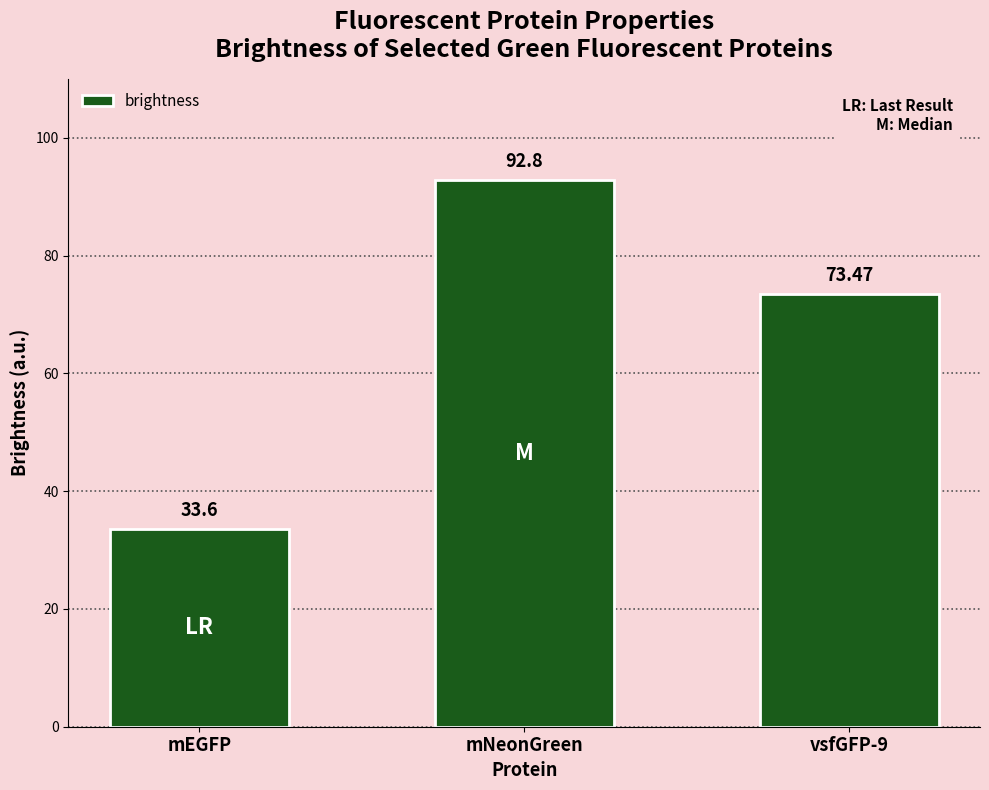

What is the label of the 1st bar from the left?

mEGFP